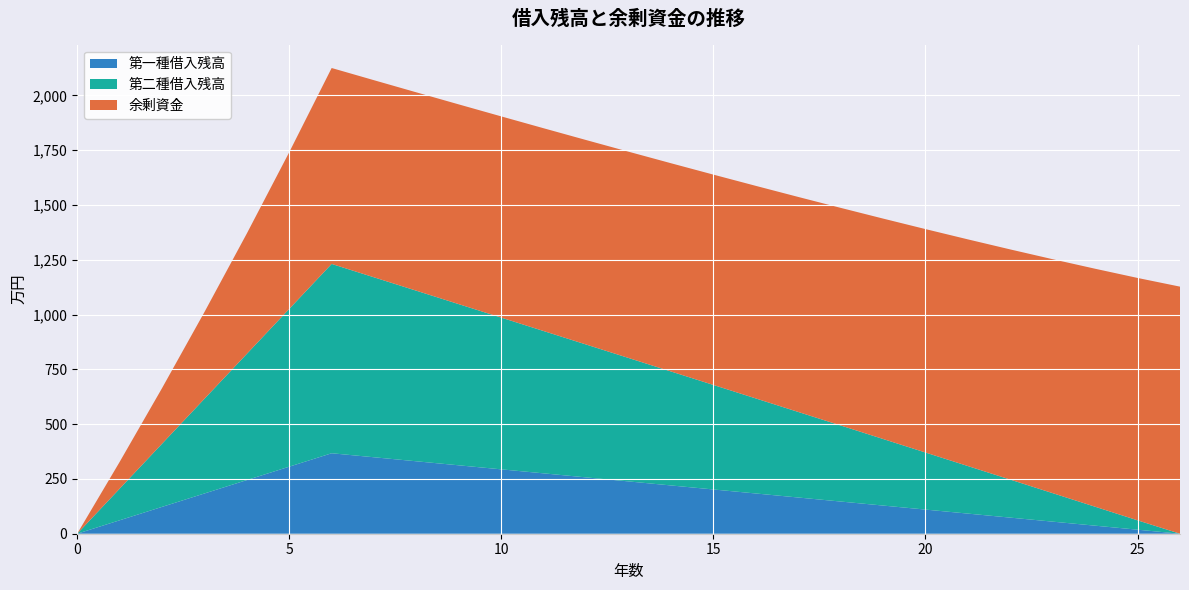

Reading left to right, what are all the values shown in this chart?

第一種借入残高: 0.0	61.2	122.4	183.6	244.8	306.0	367.2	348.8	330.5	312.1	293.8	275.4	257.0	238.7	220.3	202.0	183.6	165.2	146.9	128.5	110.2	91.8	73.4	55.1	36.7	18.4	0.0
第二種借入残高: 0.0	144.0	288.0	432.0	576.0	720.0	864.0	821.2	778.3	735.4	692.4	649.4	606.4	563.3	520.1	476.9	433.7	390.5	347.1	303.8	260.4	217.0	173.5	130.0	86.4	42.8	0.0
余剰資金: 0.0	121.9	253.5	395.6	549.1	714.9	894.0	899.4	905.2	911.5	918.2	925.4	933.1	941.4	950.2	959.8	970.1	981.1	993.0	1005.8	1019.6	1034.4	1050.4	1067.5	1086.1	1106.0	1127.5